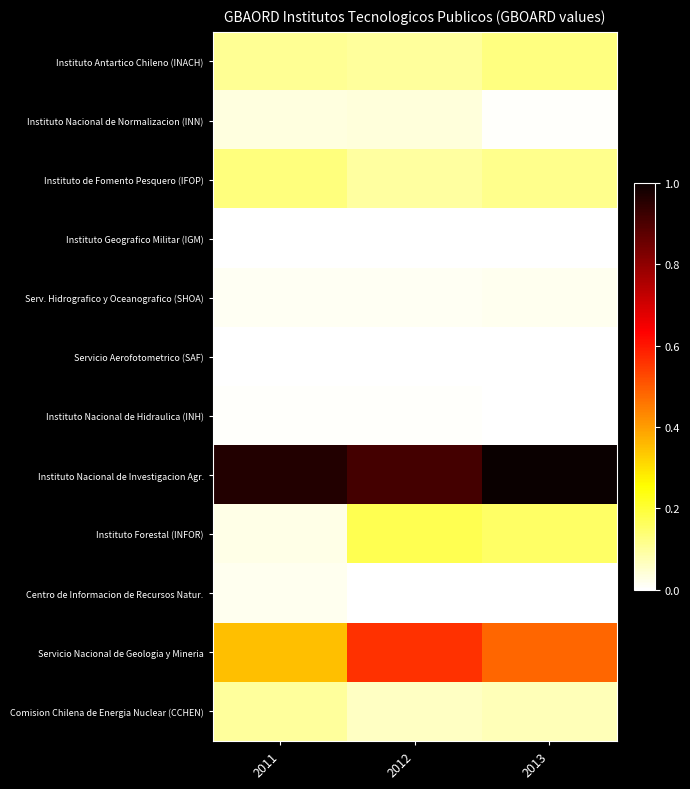

At how many categories does at least one series exceed 0?

3